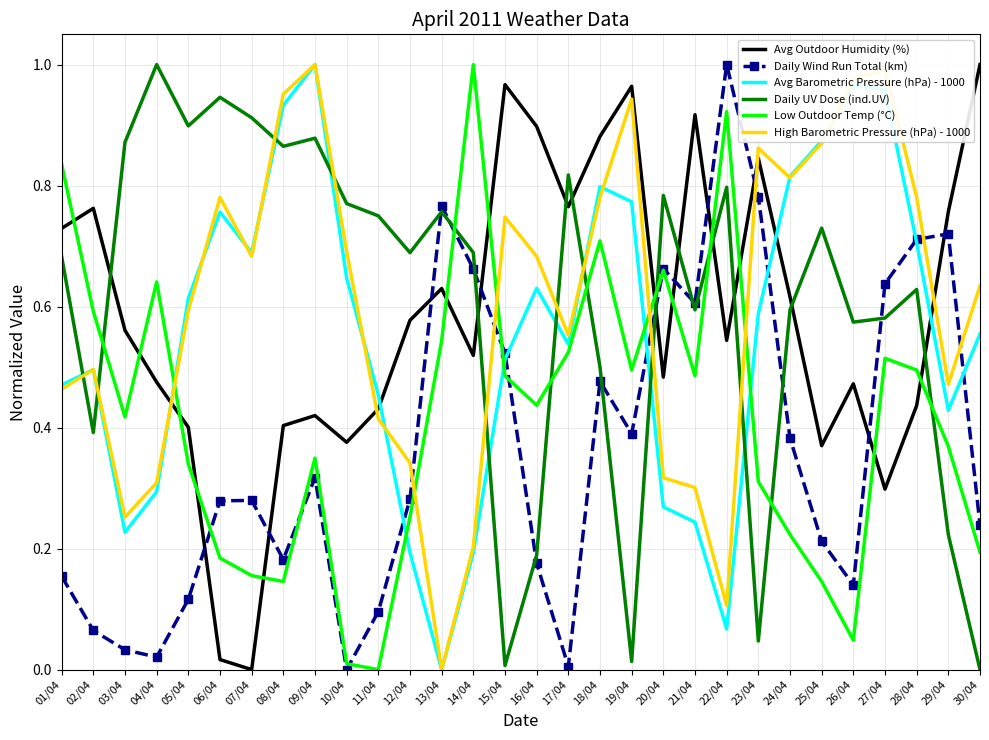

At which category is the sum across all series the highest?

18/04